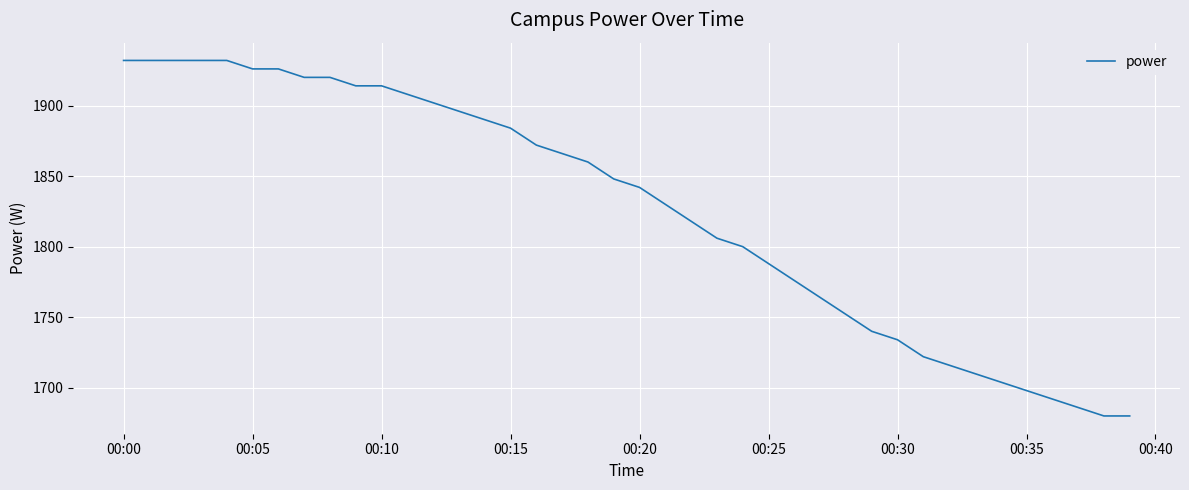

What is the smallest value displayed?

1680